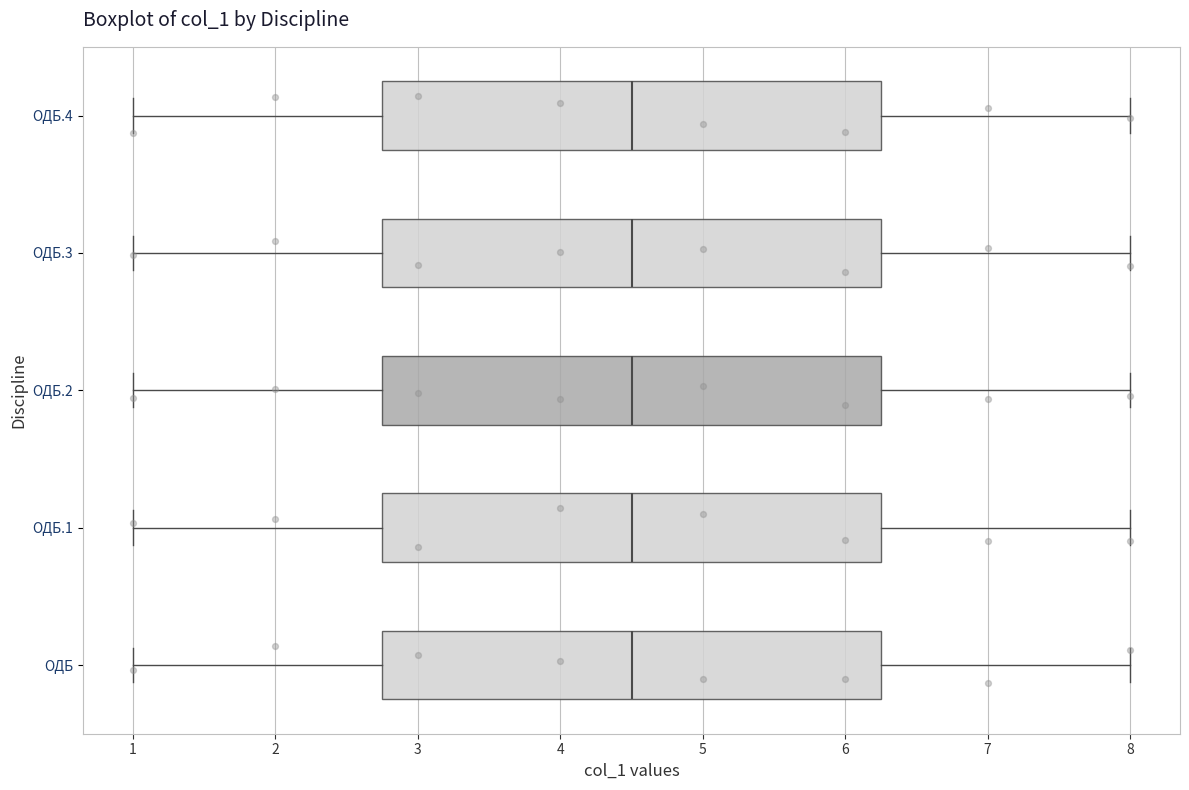

Reading bottom to top, transcribe this box plot: for each box, give where its median line is, the range the box spans, and where its two whiskers end, as read against the x-axis. The values are not printed on the chart, so give them approximately, as read against the axis.

ОДБ: median 4.5, box 2.8 to 6.3, whiskers 1.0 to 8.0
ОДБ.1: median 4.5, box 2.8 to 6.3, whiskers 1.0 to 8.0
ОДБ.2: median 4.5, box 2.8 to 6.3, whiskers 1.0 to 8.0
ОДБ.3: median 4.5, box 2.8 to 6.3, whiskers 1.0 to 8.0
ОДБ.4: median 4.5, box 2.8 to 6.3, whiskers 1.0 to 8.0